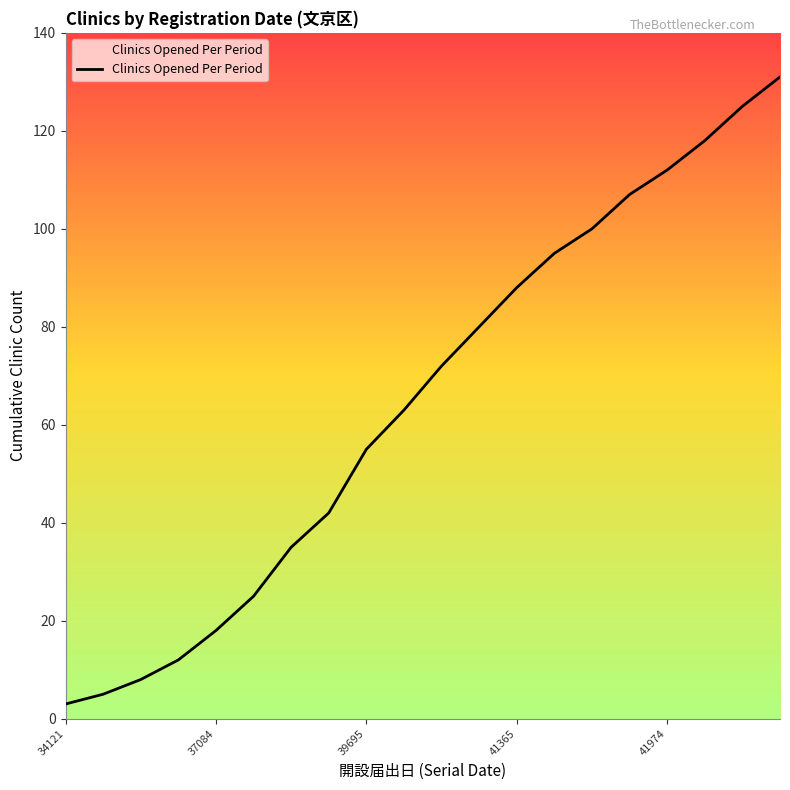

What is the difference between the maximum and minimum values?

128